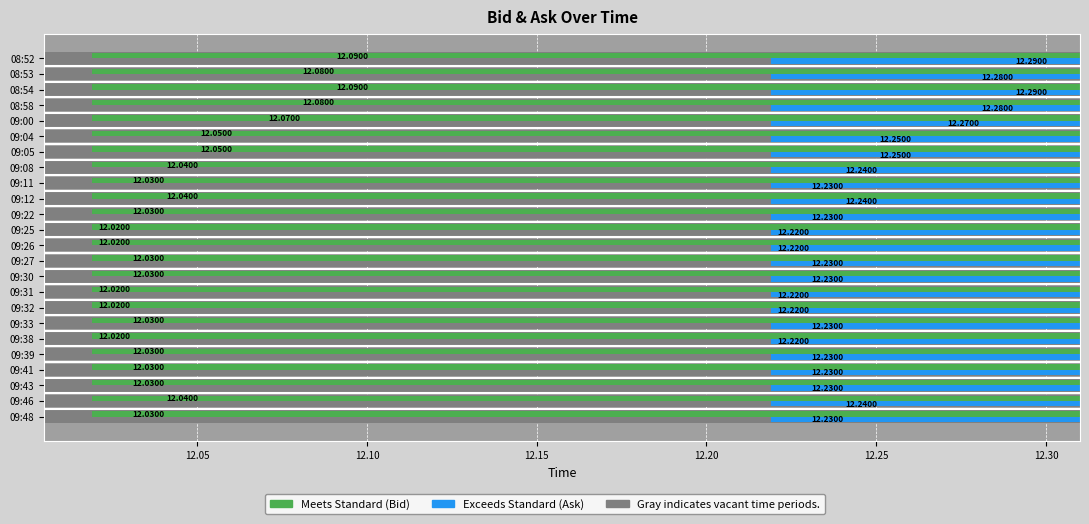

The Ask series shows 6.4 at 08:53. True or false?

False